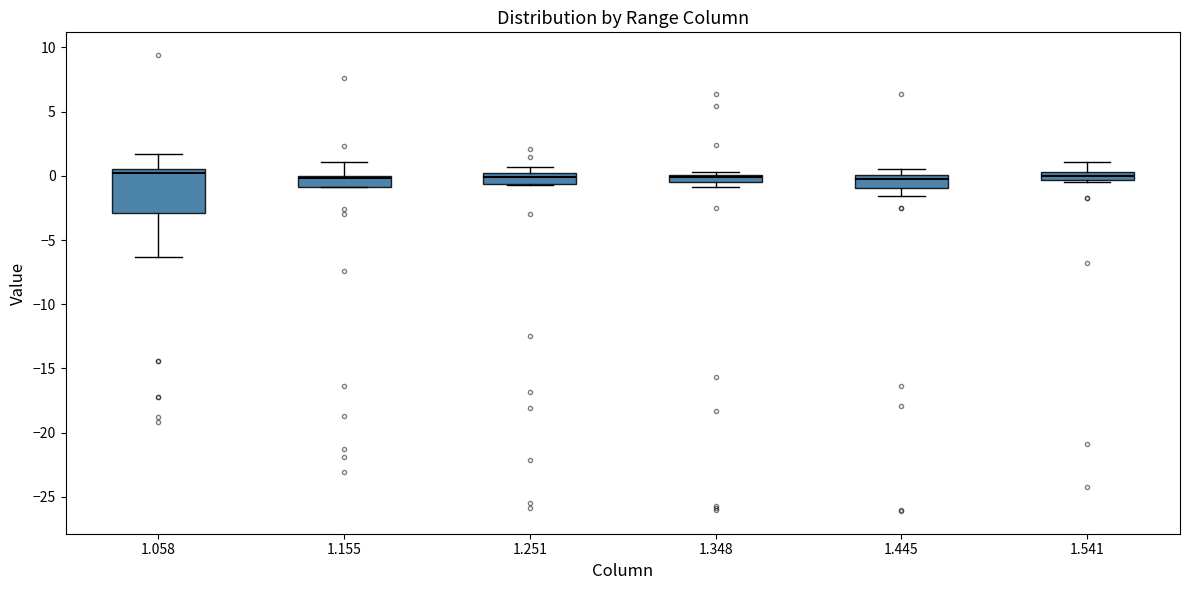

Comparing the boxes themselves (not the whiskers), which one is the tallest?

1.058